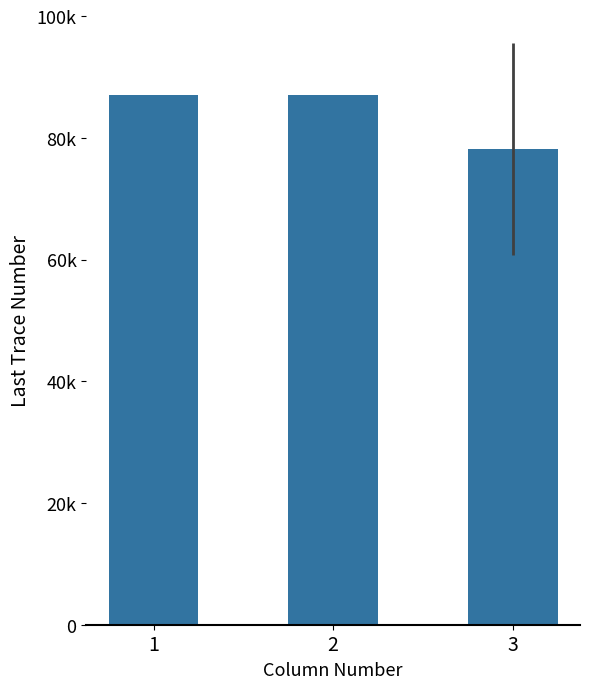

Rank the categories by value from lowest to highest.

3, 1, 2